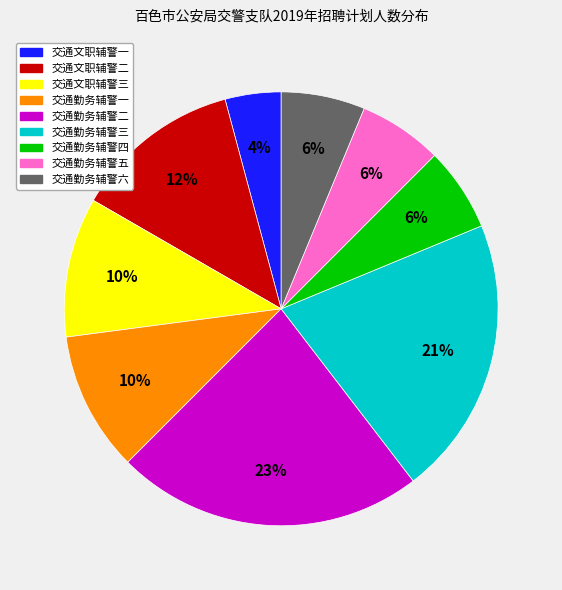

To the nearest percent, what portion does 交通勤务辅警五 represent?

6%